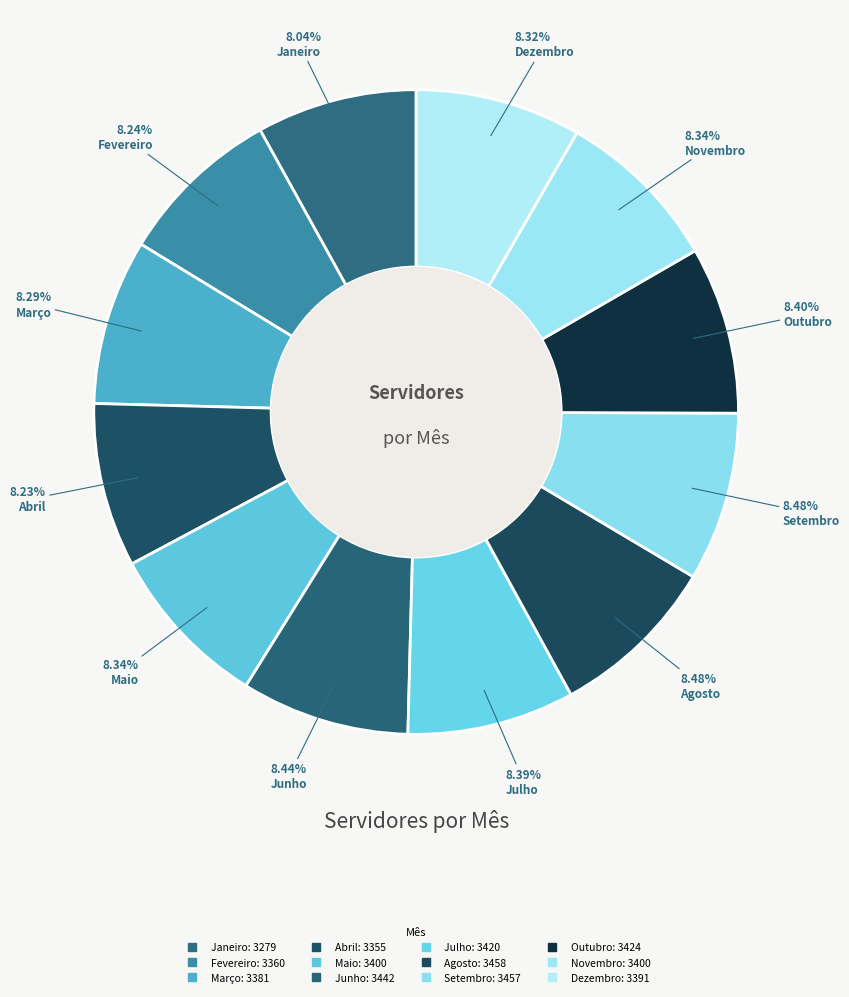

To the nearest percent, what portion does Fevereiro represent?

8%